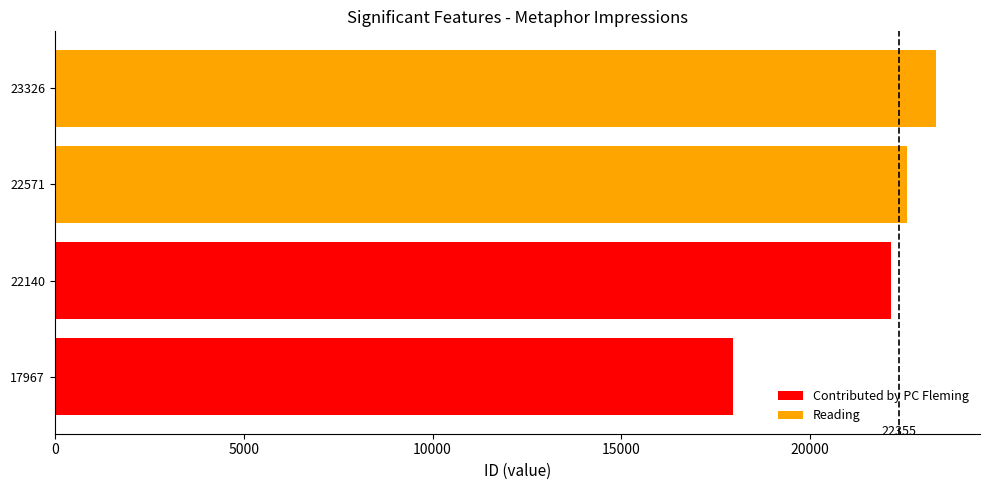

The Contributed by PC Fleming series shows 36929 at 22140. True or false?

False